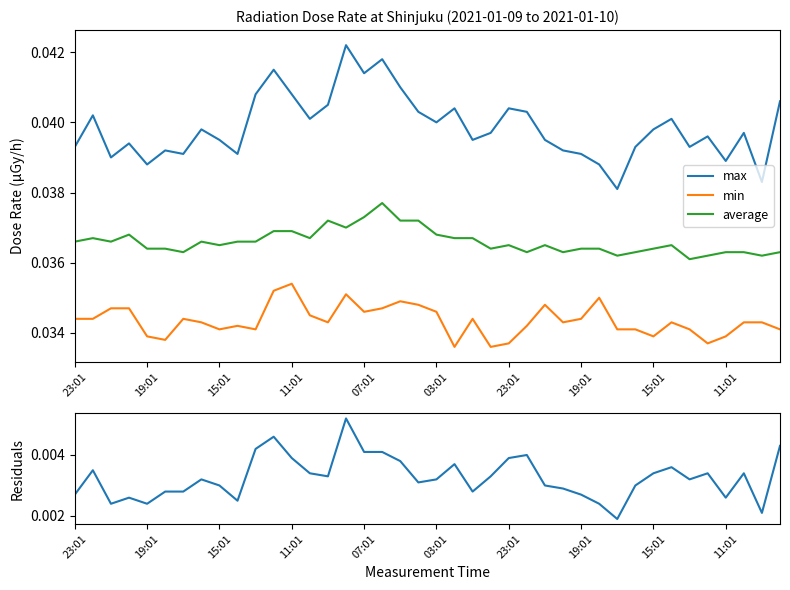

True or false: min has more than 2 interior local peaks.

True